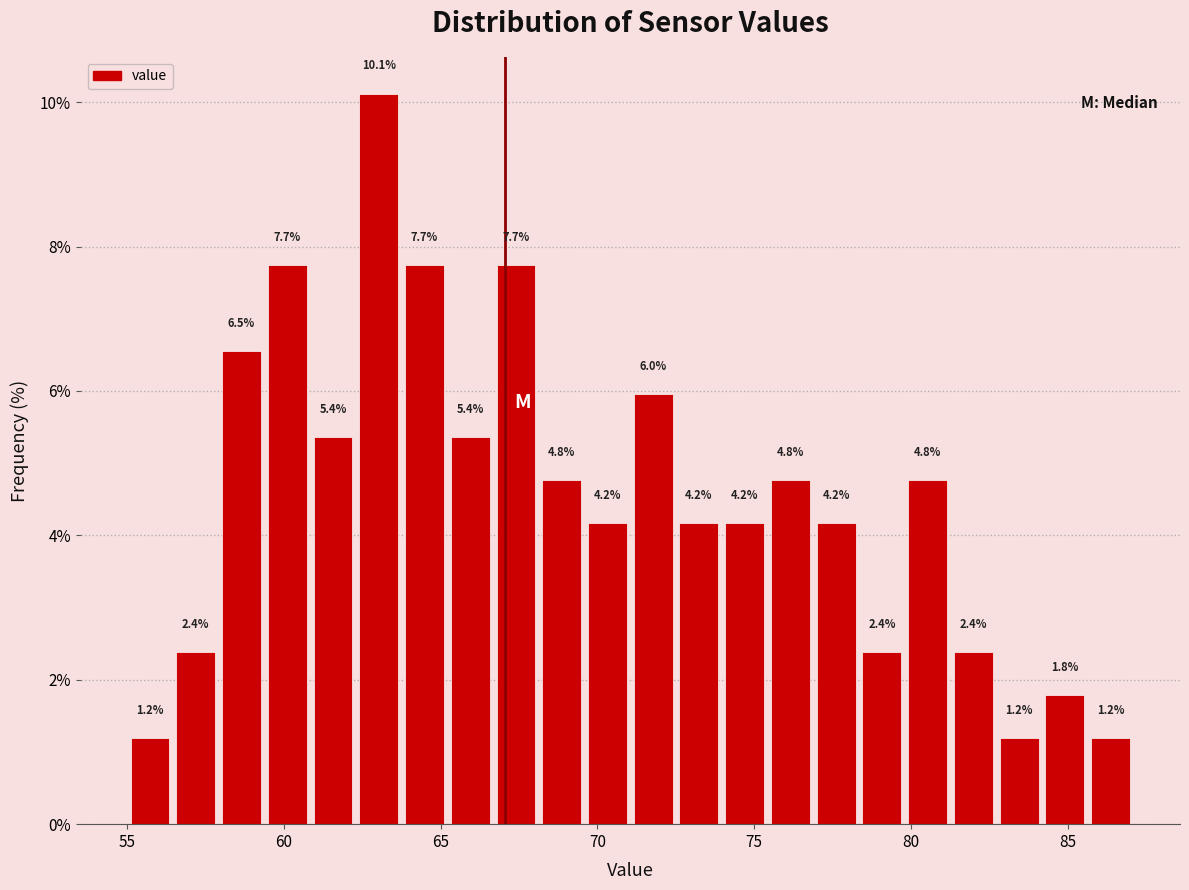

Around what value on the x-axis is the tallest bar? Give the approximate position of its centre, as read against the axis.

63.0